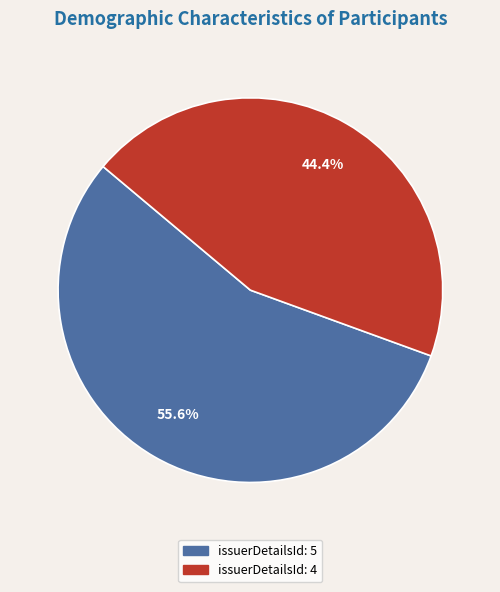

Which has a higher value, issuerDetailsId: 5 or issuerDetailsId: 4?

issuerDetailsId: 5